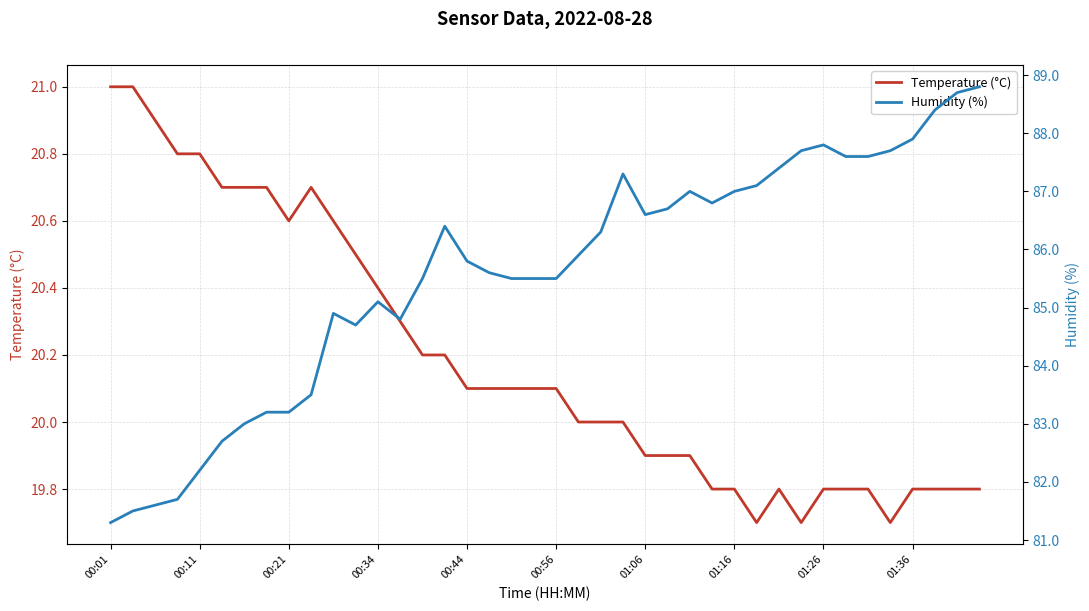

What is the spread (max minus min) of values at 00:01?

60.3